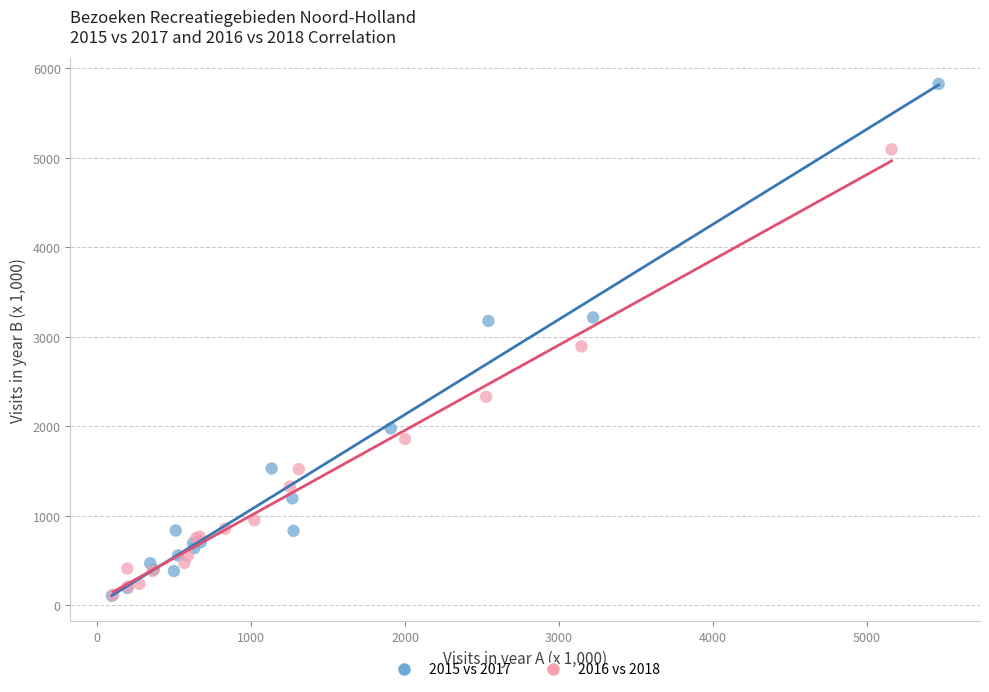

Which series has the largest Y range (max minus min)?

2015 vs 2017